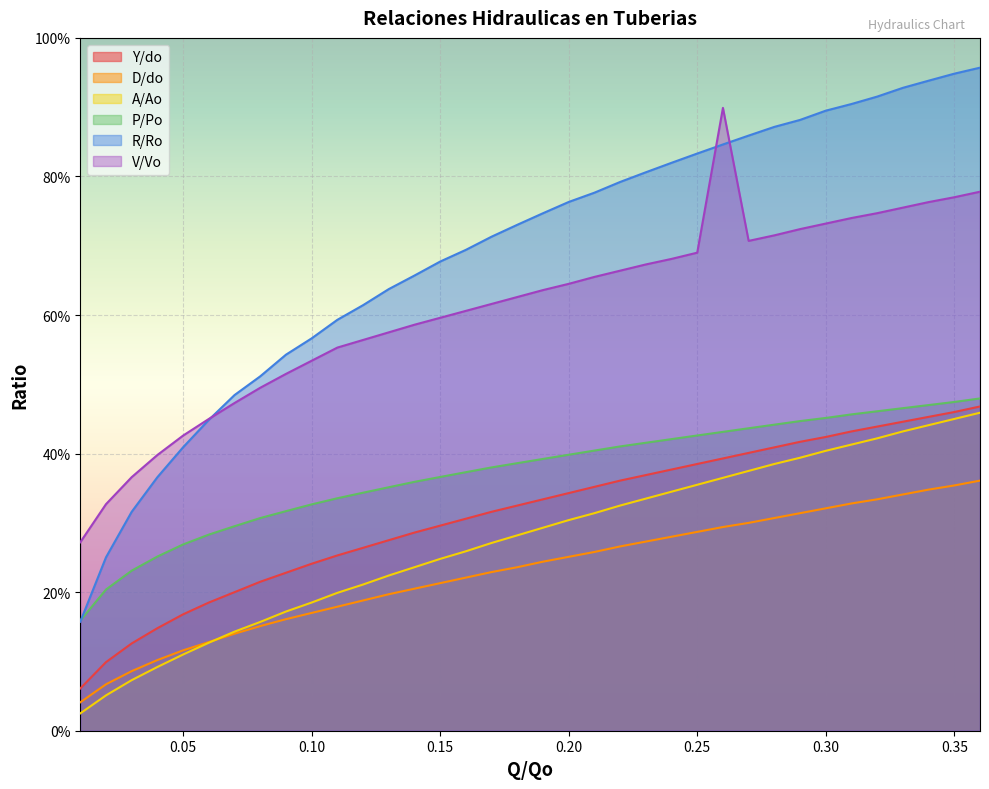

Reading right to left, list all the values displayed in this chart.

Y/do: 0.5	0.5	0.5	0.4	0.4	0.4	0.4	0.4	0.4	0.4	0.4	0.4	0.4	0.4	0.4	0.4	0.3	0.3	0.3	0.3	0.3	0.3	0.3	0.3	0.3	0.3	0.2	0.2	0.2	0.2	0.2	0.2	0.1	0.1	0.1	0.1
D/do: 0.4	0.4	0.3	0.3	0.3	0.3	0.3	0.3	0.3	0.3	0.3	0.3	0.3	0.3	0.3	0.3	0.3	0.2	0.2	0.2	0.2	0.2	0.2	0.2	0.2	0.2	0.2	0.2	0.2	0.1	0.1	0.1	0.1	0.1	0.1	0.0
A/Ao: 0.5	0.5	0.4	0.4	0.4	0.4	0.4	0.4	0.4	0.4	0.4	0.4	0.3	0.3	0.3	0.3	0.3	0.3	0.3	0.3	0.3	0.2	0.2	0.2	0.2	0.2	0.2	0.2	0.2	0.1	0.1	0.1	0.1	0.1	0.1	0.0
P/Po: 0.5	0.5	0.5	0.5	0.5	0.5	0.5	0.4	0.4	0.4	0.4	0.4	0.4	0.4	0.4	0.4	0.4	0.4	0.4	0.4	0.4	0.4	0.4	0.4	0.3	0.3	0.3	0.3	0.3	0.3	0.3	0.3	0.3	0.2	0.2	0.2
R/Ro: 1.0	0.9	0.9	0.9	0.9	0.9	0.9	0.9	0.9	0.9	0.8	0.8	0.8	0.8	0.8	0.8	0.8	0.7	0.7	0.7	0.7	0.7	0.7	0.6	0.6	0.6	0.6	0.5	0.5	0.5	0.4	0.4	0.4	0.3	0.3	0.2
V/Vo: 0.8	0.8	0.8	0.8	0.7	0.7	0.7	0.7	0.7	0.7	0.9	0.7	0.7	0.7	0.7	0.7	0.6	0.6	0.6	0.6	0.6	0.6	0.6	0.6	0.6	0.6	0.5	0.5	0.5	0.5	0.5	0.4	0.4	0.4	0.3	0.3